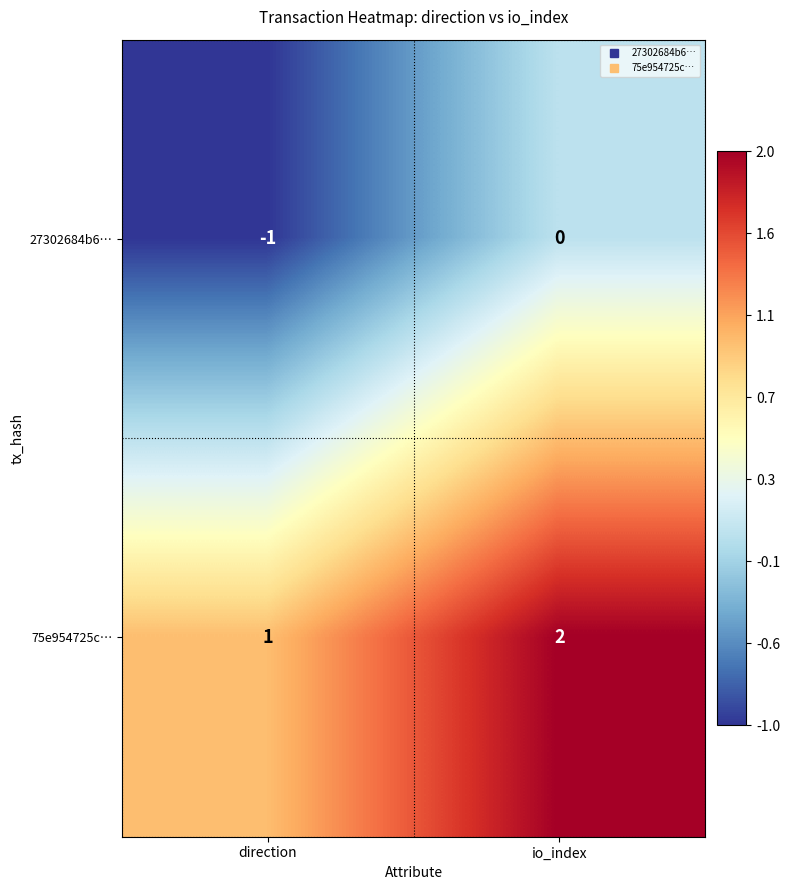

Reading left to right, list all the values displayed in this chart.

27302684b6…: direction=-1	io_index=0
75e954725c…: direction=1	io_index=2